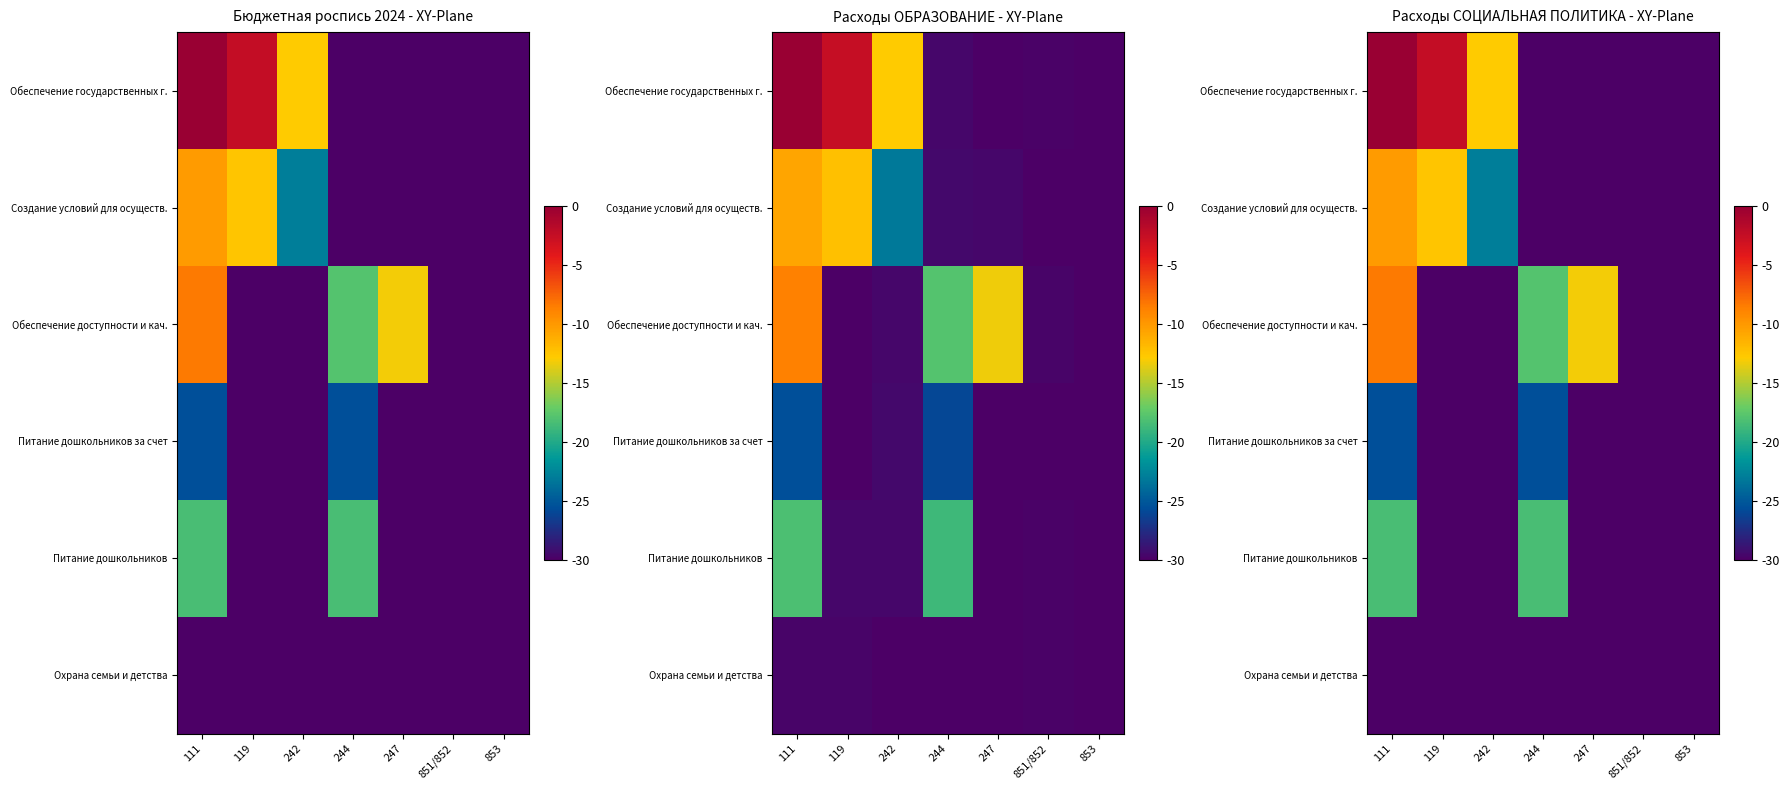

What is the minimum value shown in the chart?

-30.0